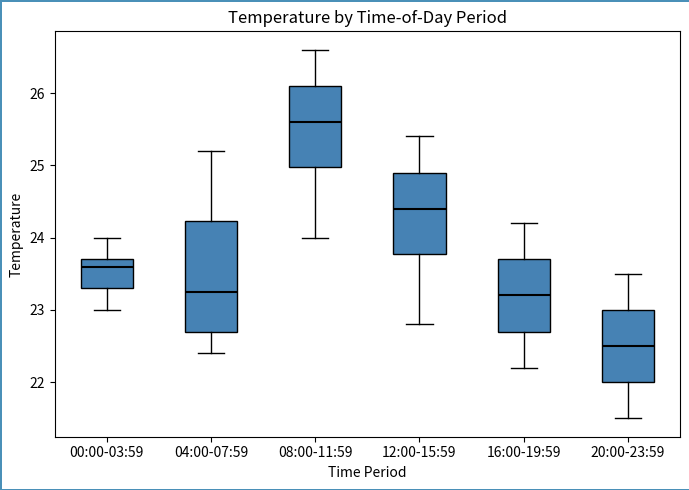

Which box has the lowest median line?

20:00-23:59